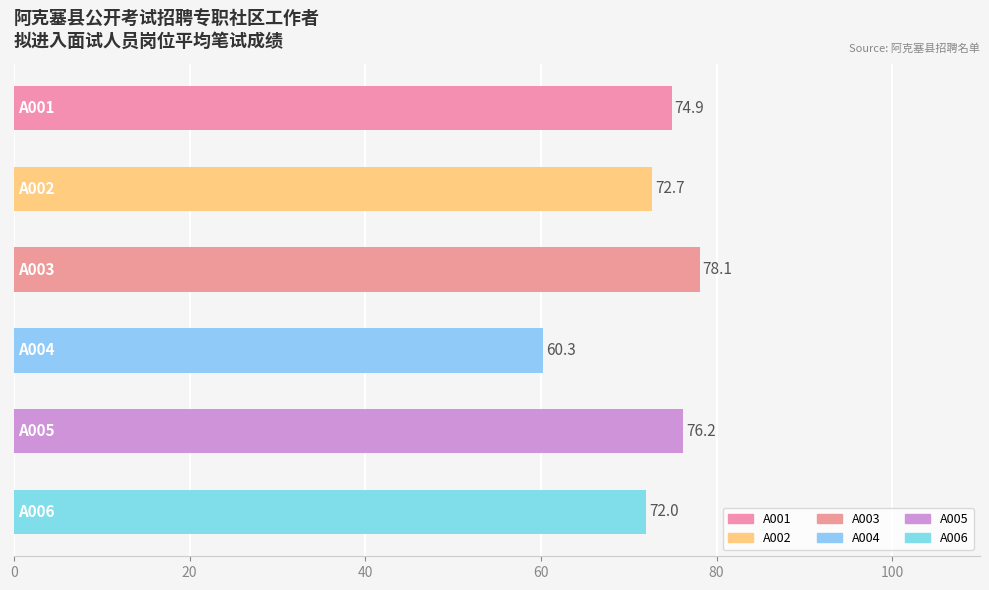

Reading top to bottom, list all the values displayed in this chart.

74.9	72.7	78.1	60.3	76.2	72.0